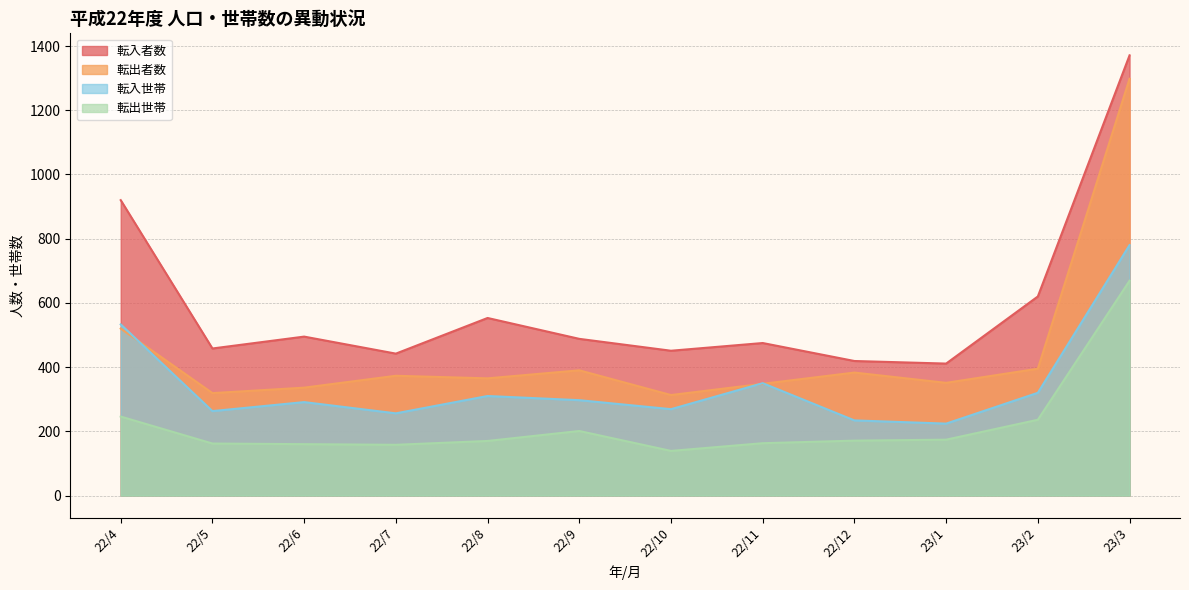

Read the 転出者数 value at 23/1.

351